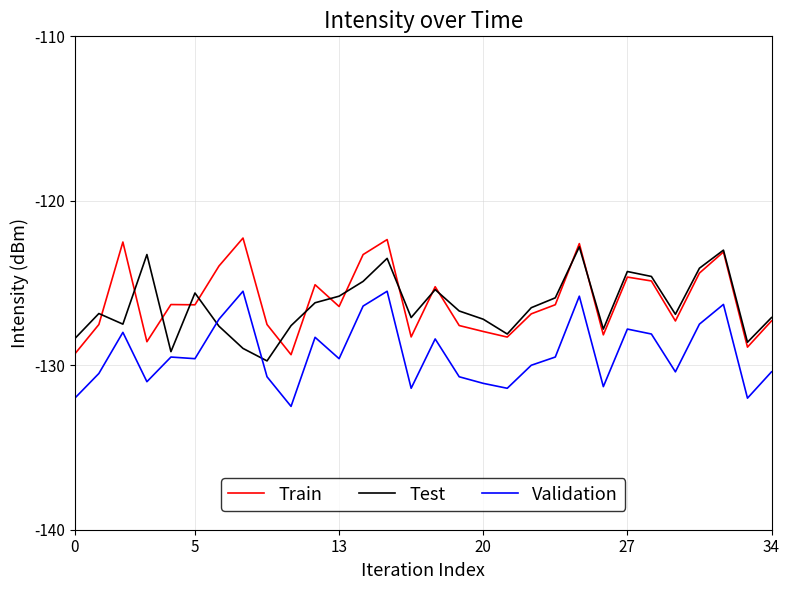

What is the lowest value of the Test series?

-129.7